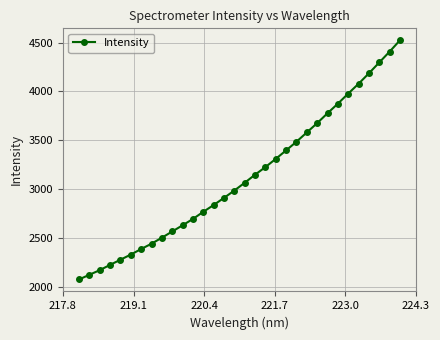

What is the maximum value shown in the chart?

4522.7